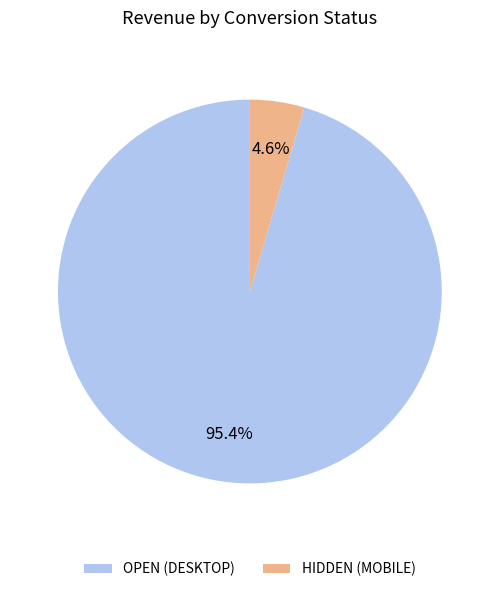

How many segments does this pie chart have?

2